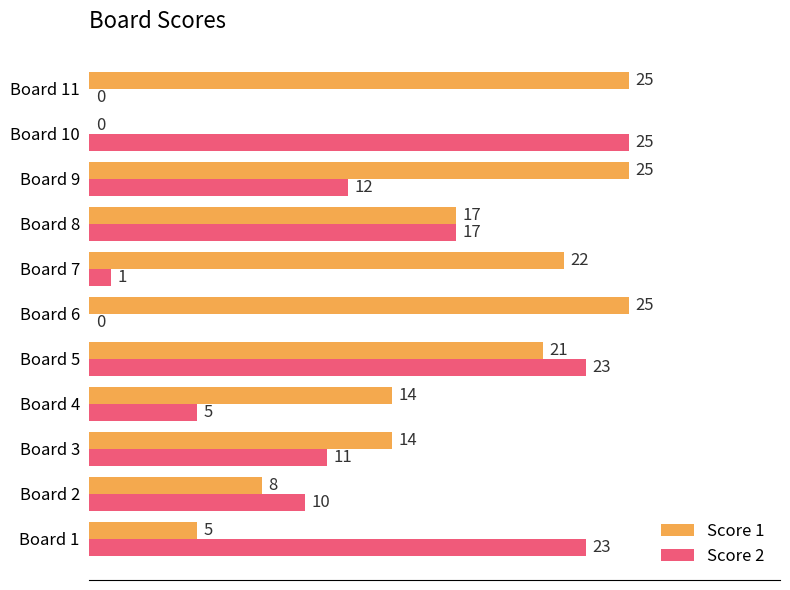

How many data points does each series have?

11